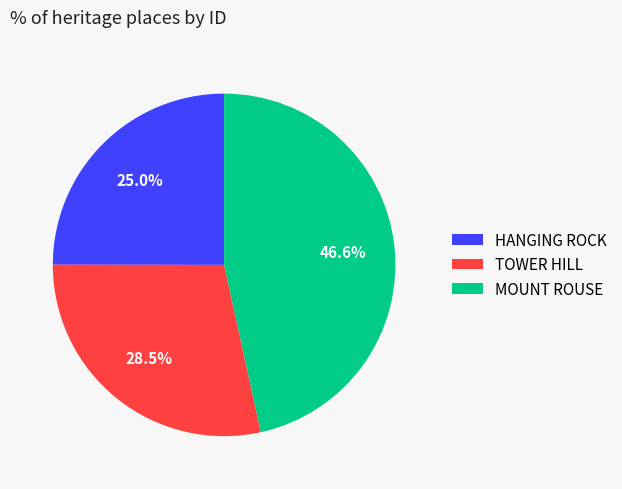

Rank the categories by value from lowest to highest.

HANGING ROCK, TOWER HILL, MOUNT ROUSE